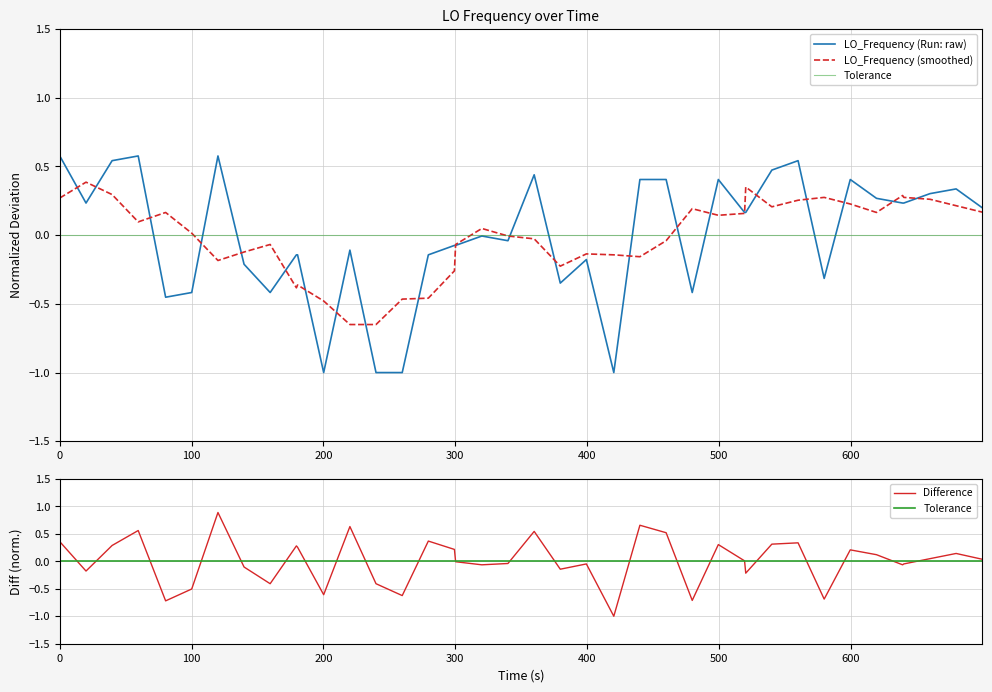

How many interior local peaks (higher than both neighbors) does the data have?

10